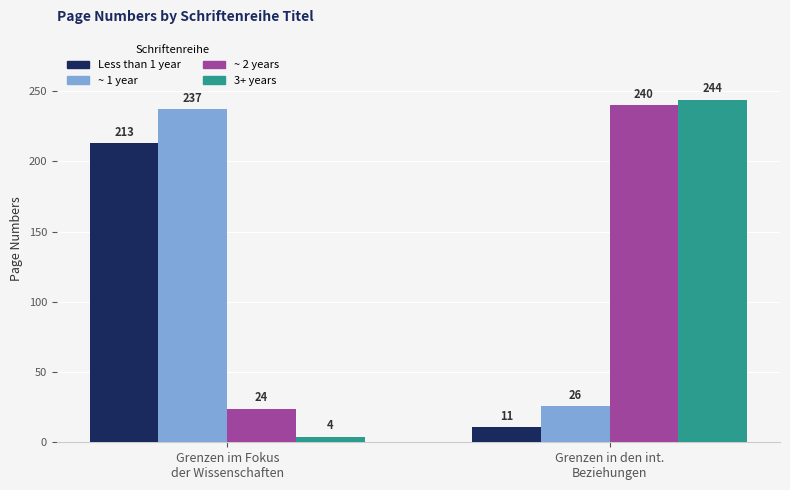

What is the value of the ~ 2 years bar at the 2nd from the left?

240